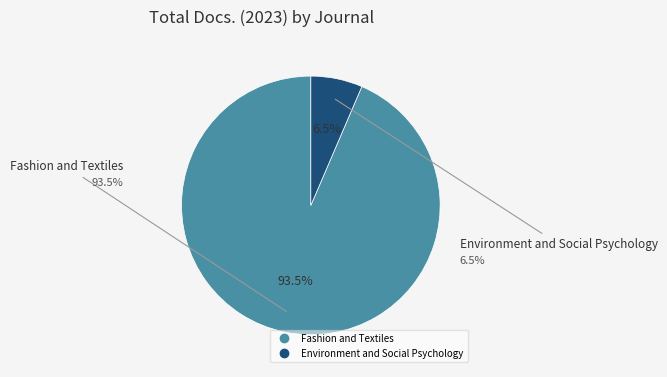

Do Fashion and Textiles and Environment and Social Psychology together represent more than half of the pie?

Yes